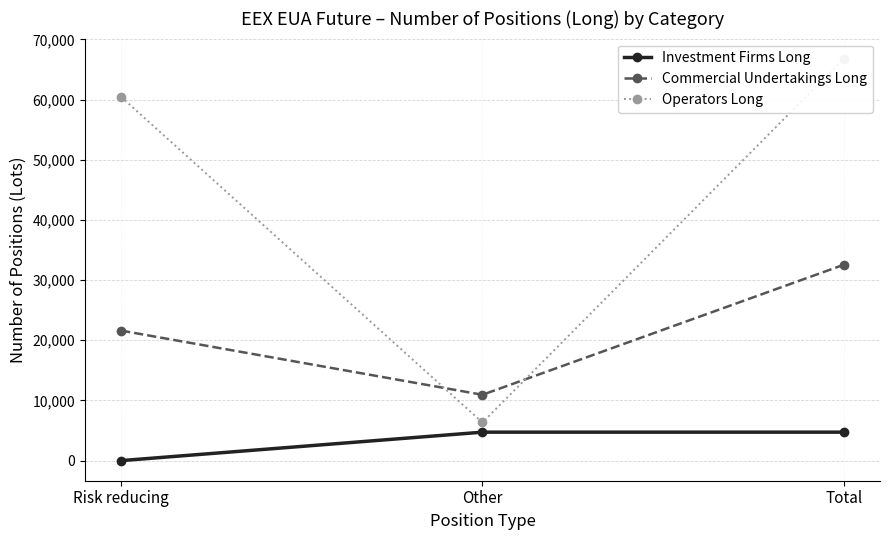

What is the difference between the highest and lowest values at Risk reducing?

60456